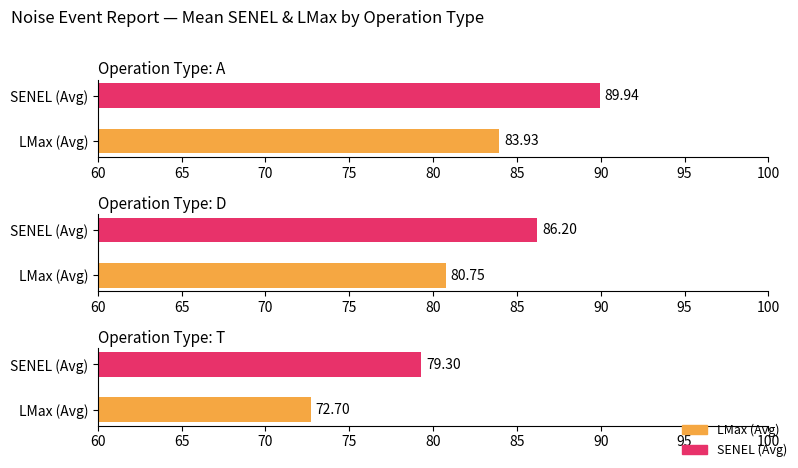

The value of SENEL at A is 155.0. True or false?

False